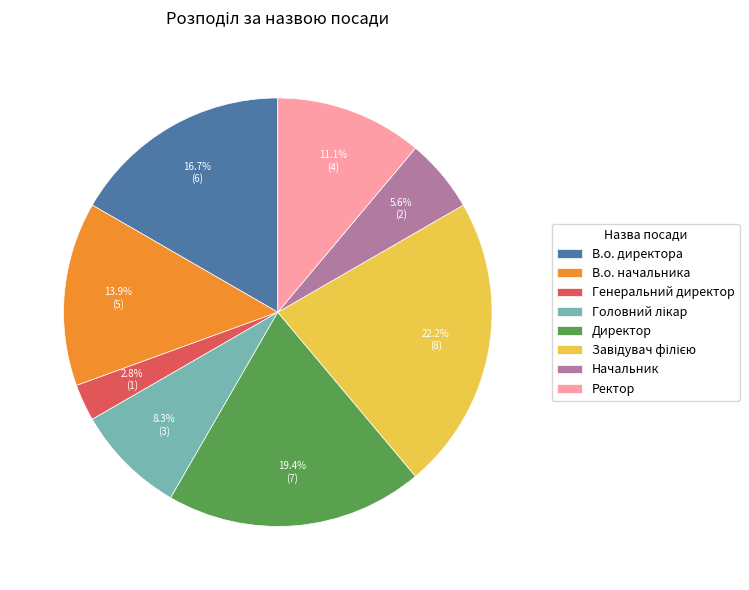

To the nearest percent, what is the average slice percentage?

12%